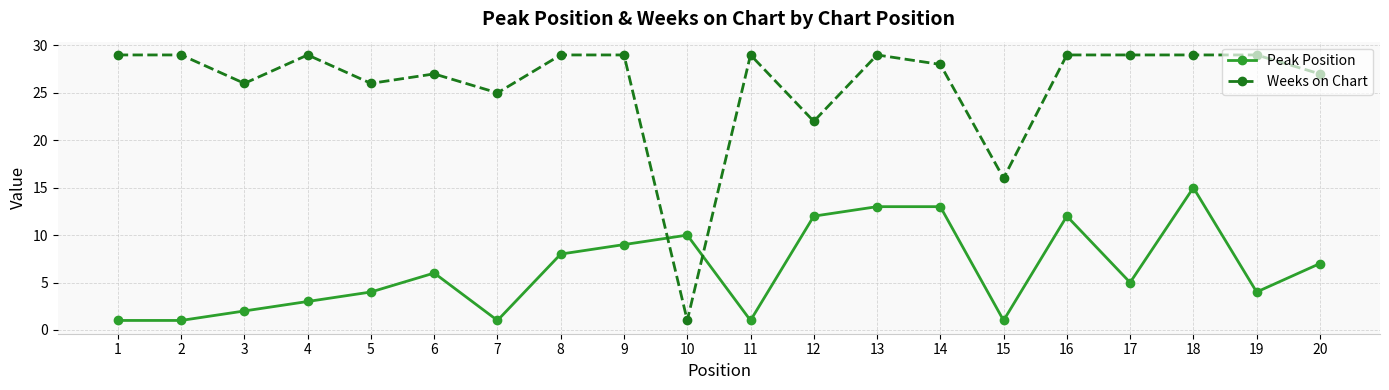

At which category is the sum across all series the highest?

18